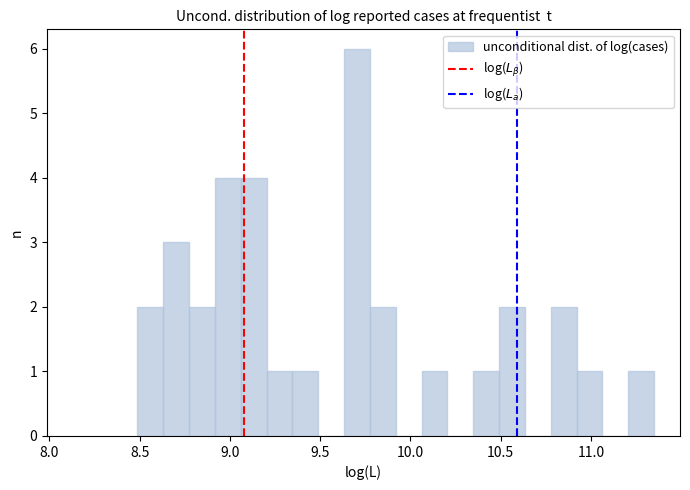

Read against the x-axis, roughly where is the centre of the tallest bar?

9.70